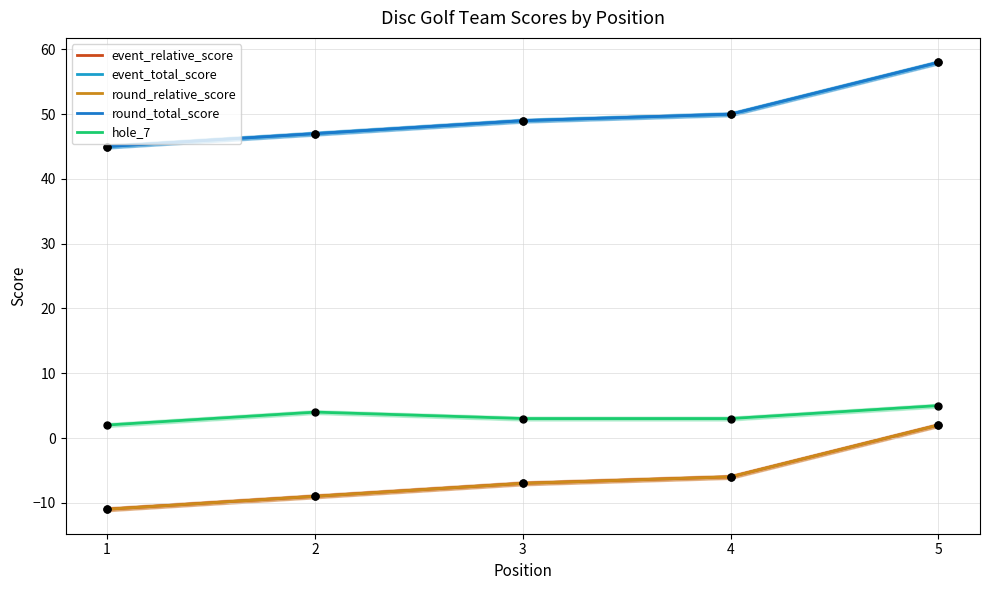

What is the total value across all series at 3?

87